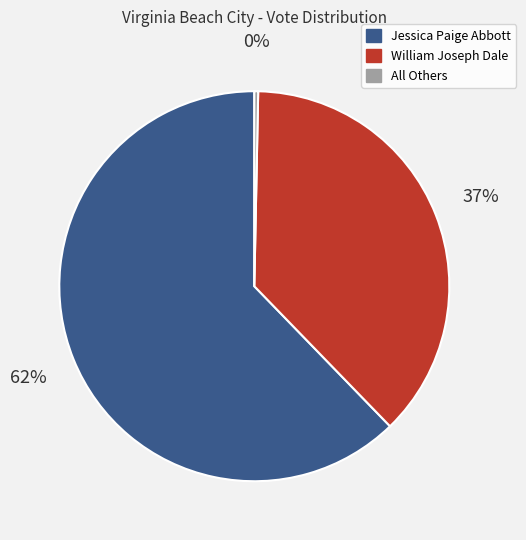

To the nearest percent, what portion does William Joseph Dale represent?

37%